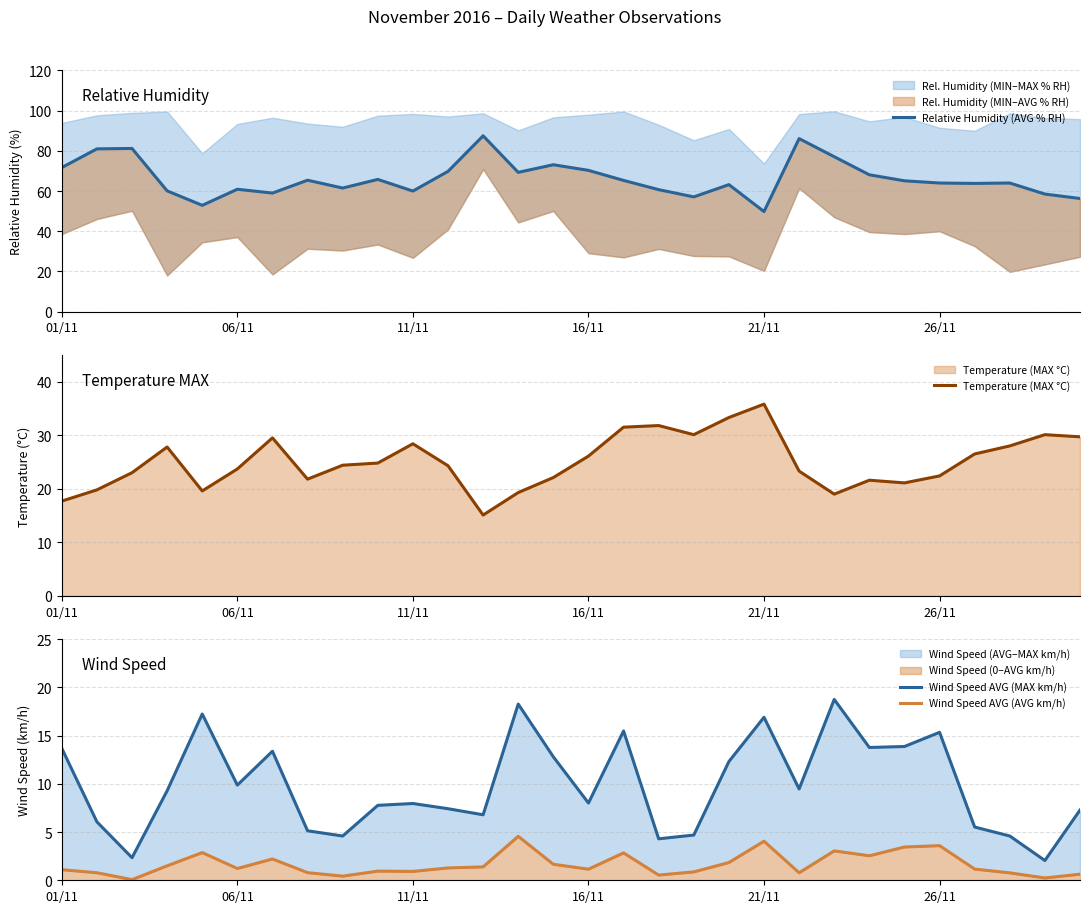

What is the minimum value for Wind Speed AVG (AVG km/h)?

0.1